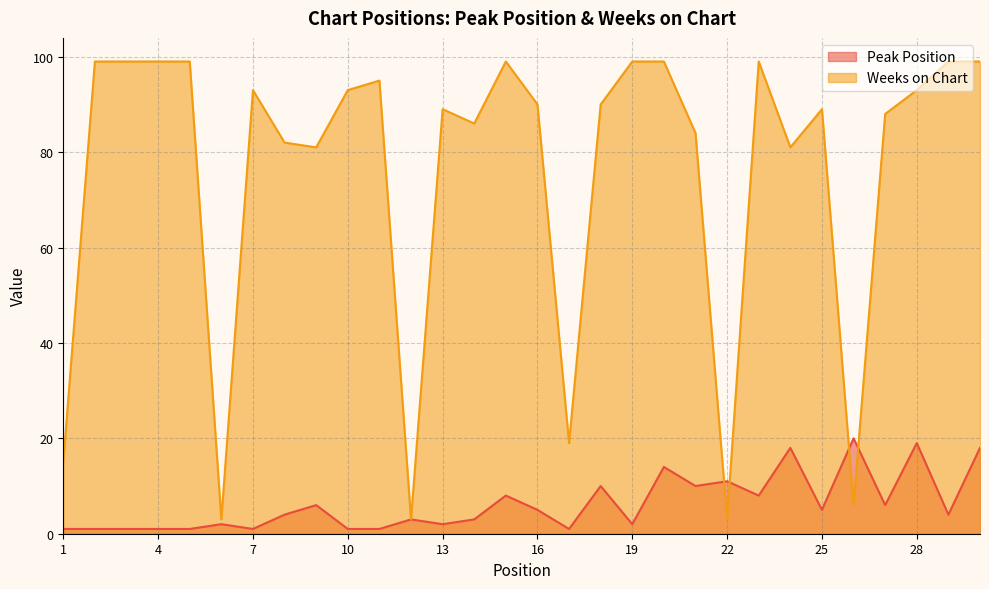

After their last crossing, which series has the higher values: Peak Position or Weeks on Chart?

Weeks on Chart